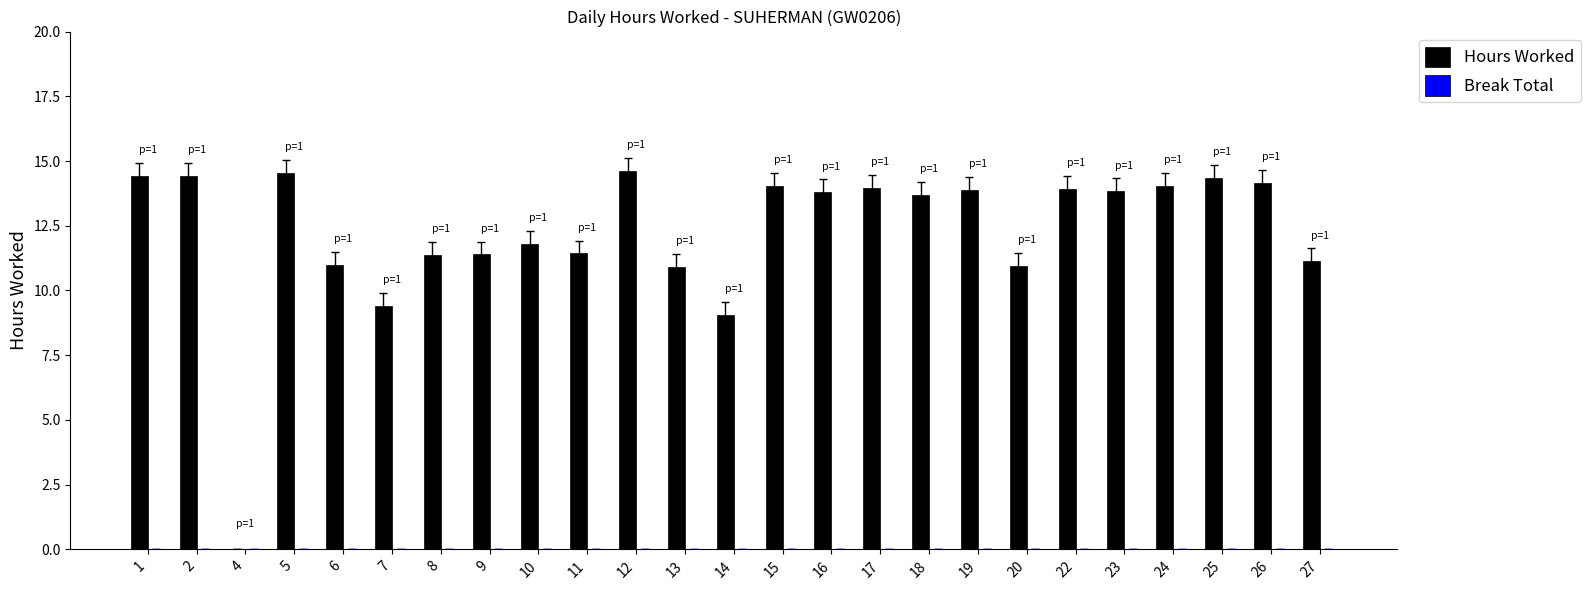

What is the maximum value shown in the chart?

14.6